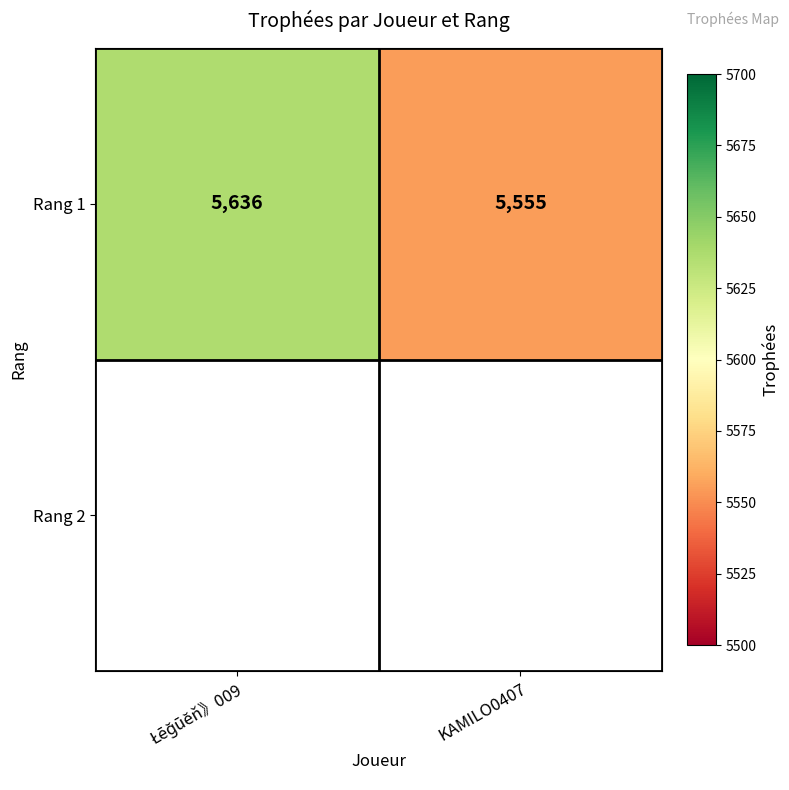

Is it true that the value at KAMILO0407 is 2869?

False